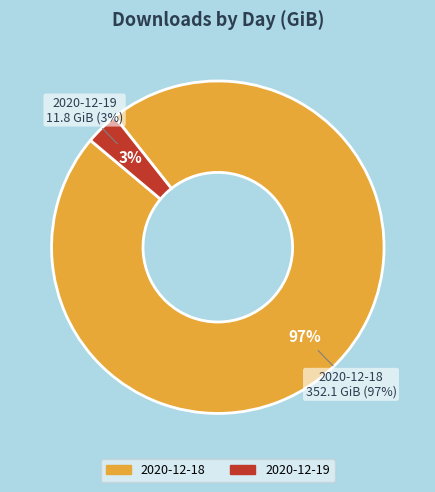

What is the change in value from 2020-12-18 to 2020-12-19?

-340.3